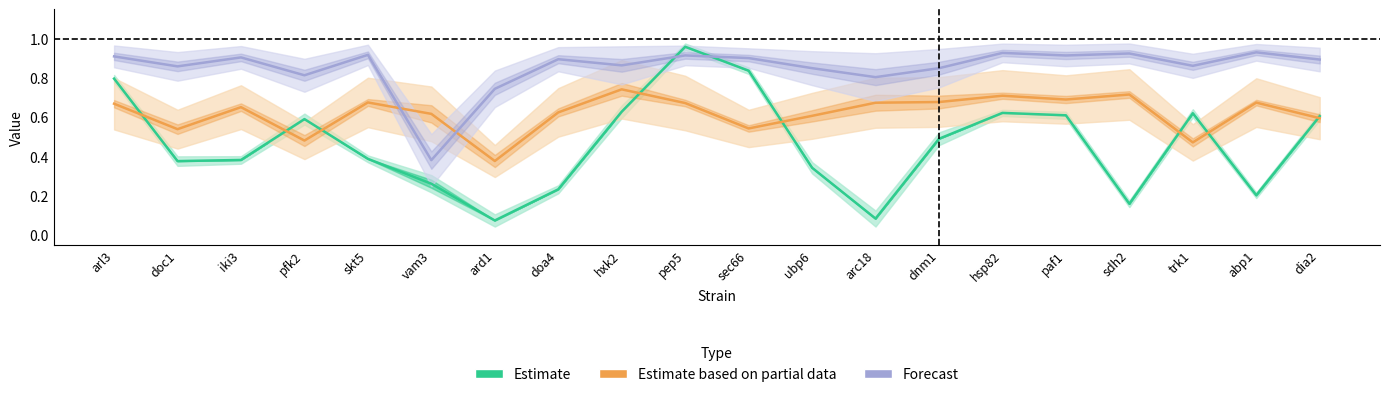

How many Forecast values are between 0 and 1?

20